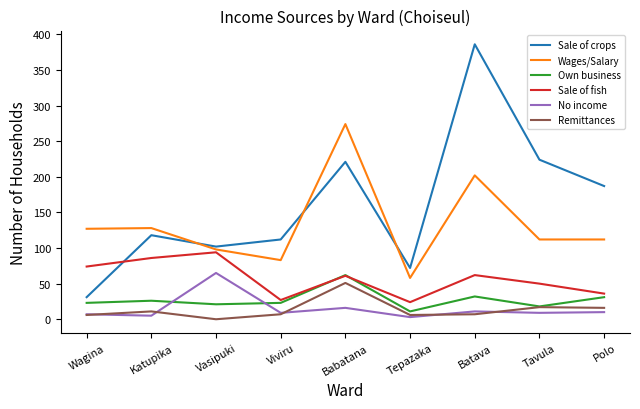

What position from the left is Katupika?

2